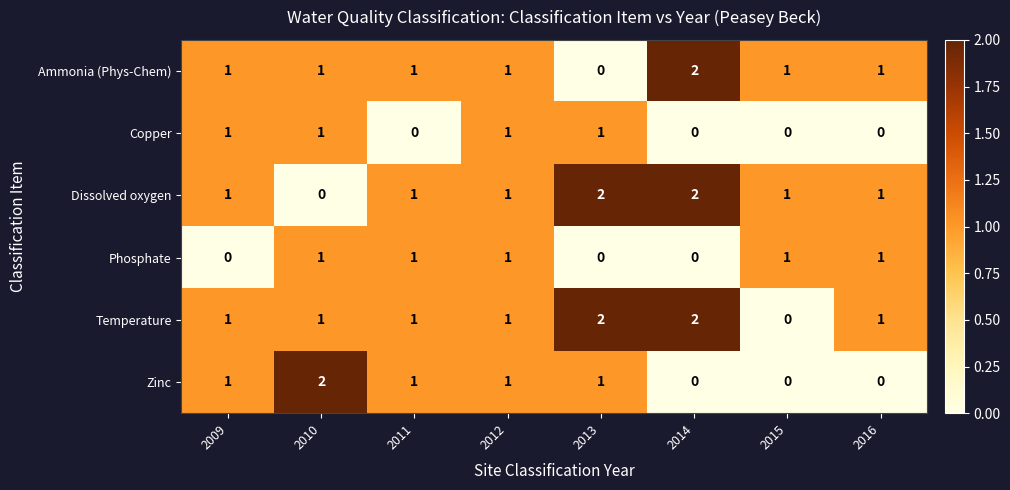

How many categories are shown in the chart?

8